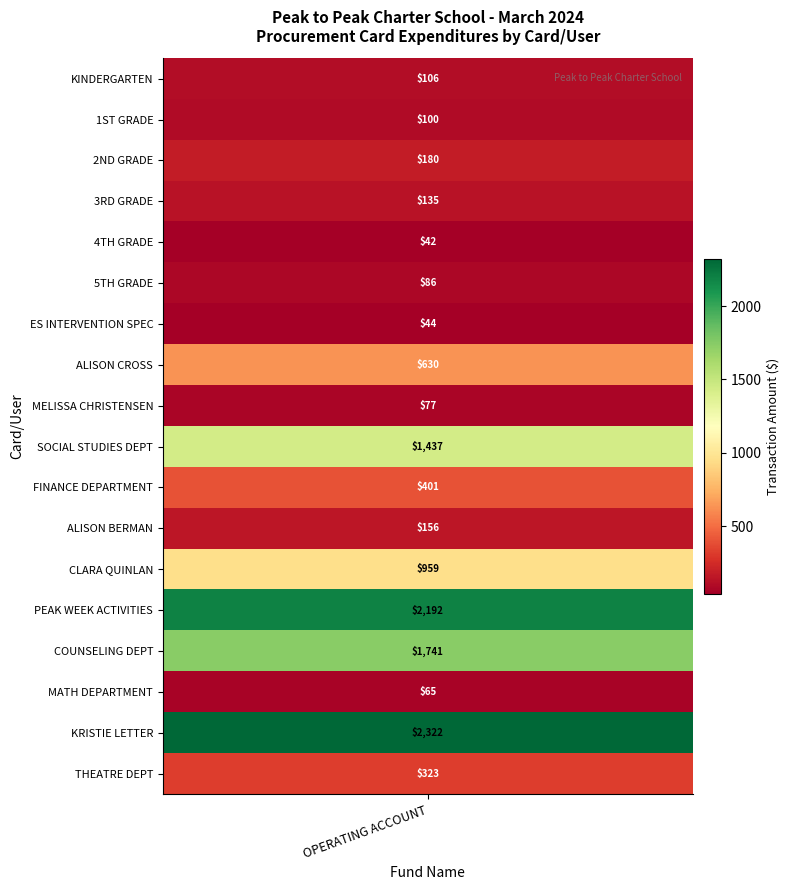

True or false: the data shows 65.0 at MATH DEPARTMENT.

True